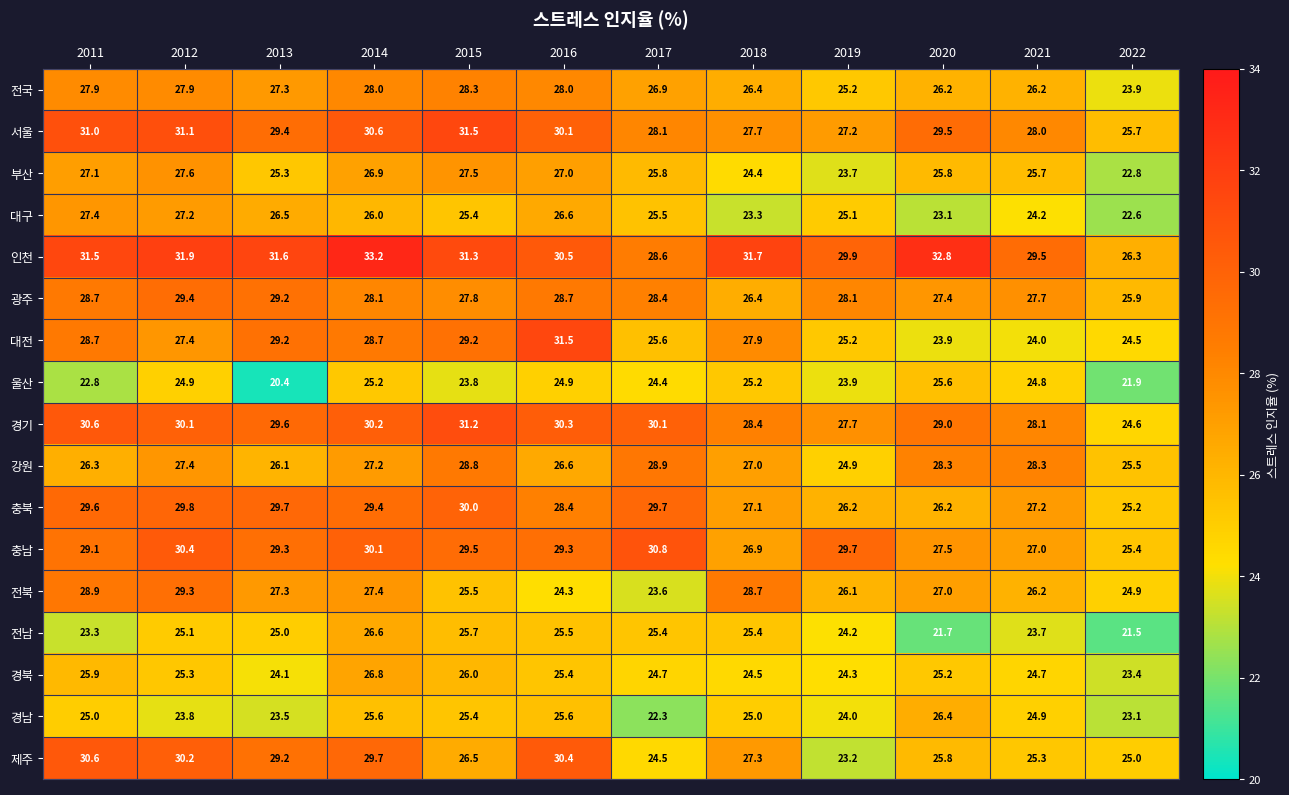

Between 2013 and 2017, which series saw the biggest shift?

제주